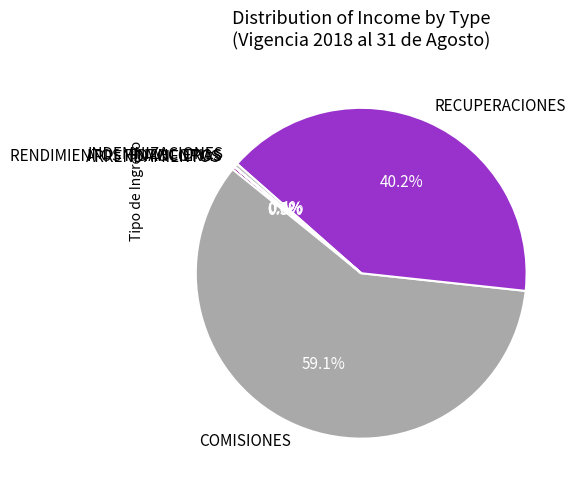

Which slice is the largest?

COMISIONES